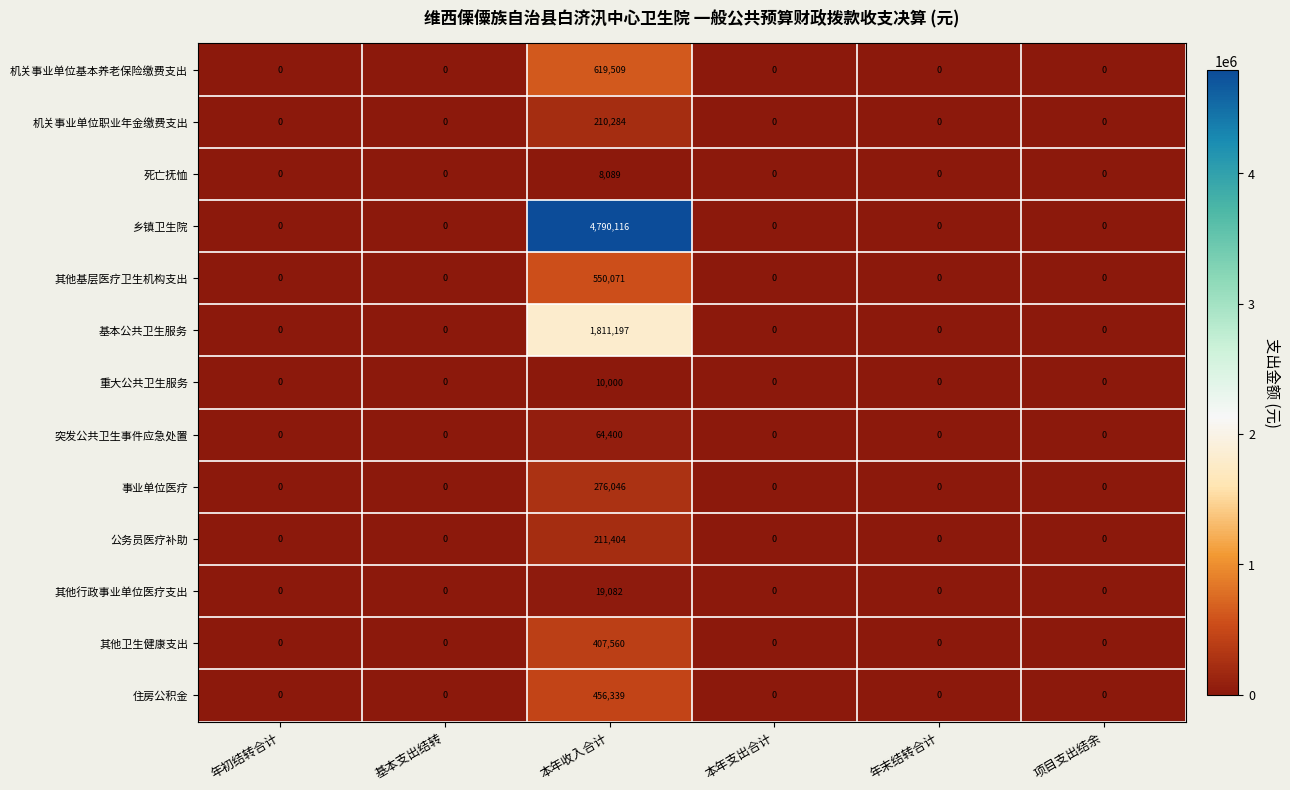

Rank the series by their maximum value, from highest to lowest.

乡镇卫生院, 基本公共卫生服务, 机关事业单位基本养老保险缴费支出, 其他基层医疗卫生机构支出, 住房公积金, 其他卫生健康支出, 事业单位医疗, 公务员医疗补助, 机关事业单位职业年金缴费支出, 突发公共卫生事件应急处置, 其他行政事业单位医疗支出, 重大公共卫生服务, 死亡抚恤